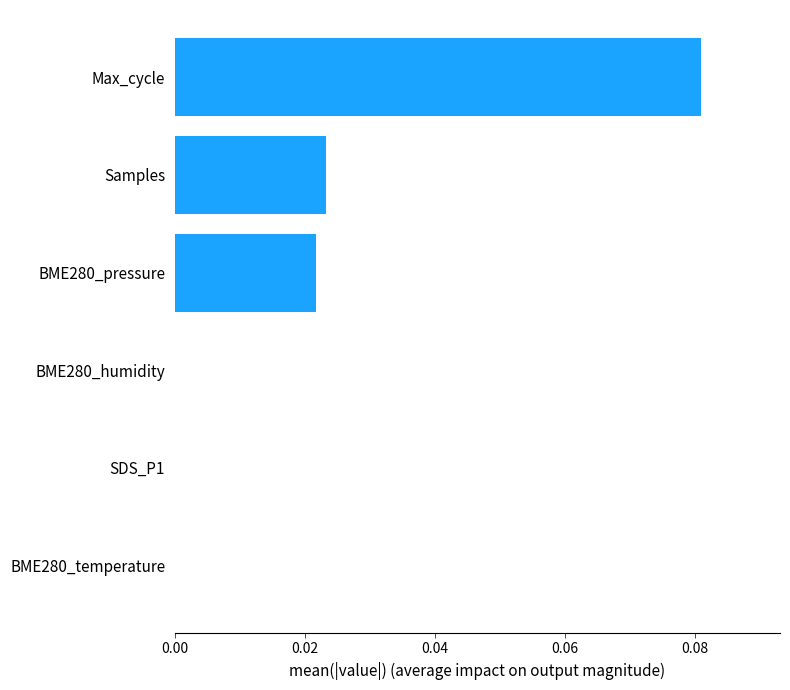

True or false: the data shows 0.0 at SDS_P1.

True